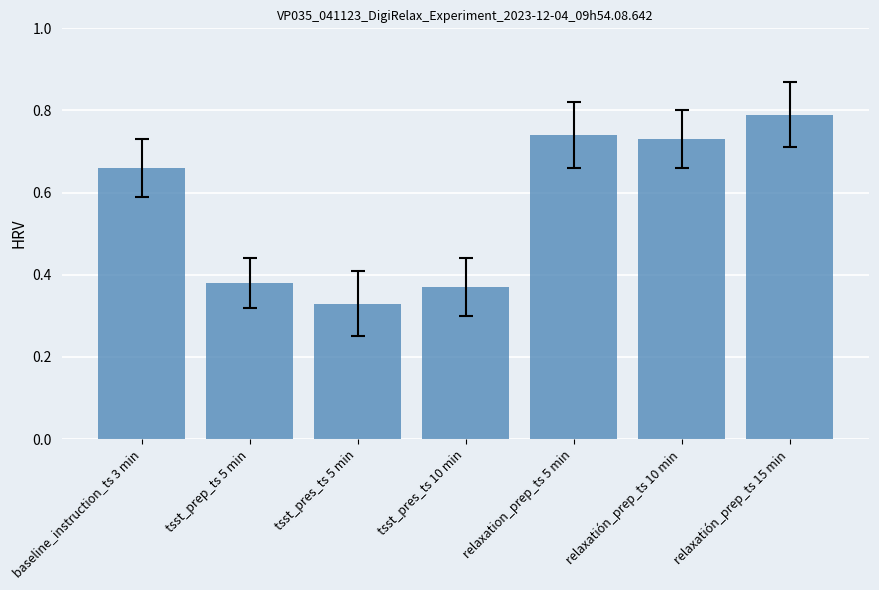

At which category does the chart reach its minimum across all series?

tsst_pres_ts 5 min